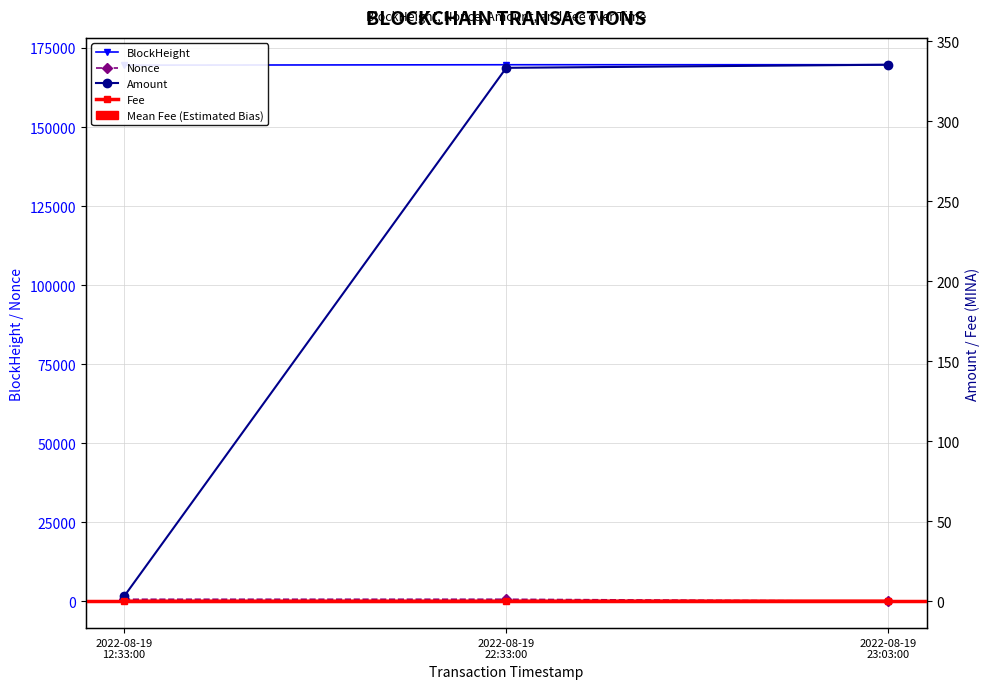

The value of Nonce at 2022-08-19 22:33:00 is 360.4. True or false?

False